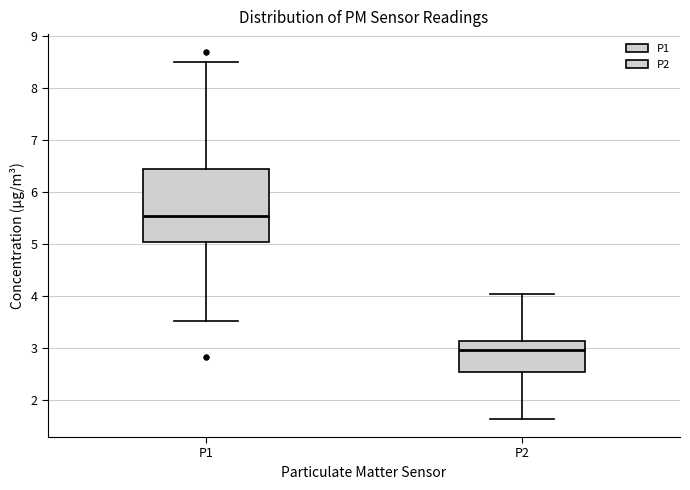

Which box is the tallest, from its lower edge to its upper edge?

P1